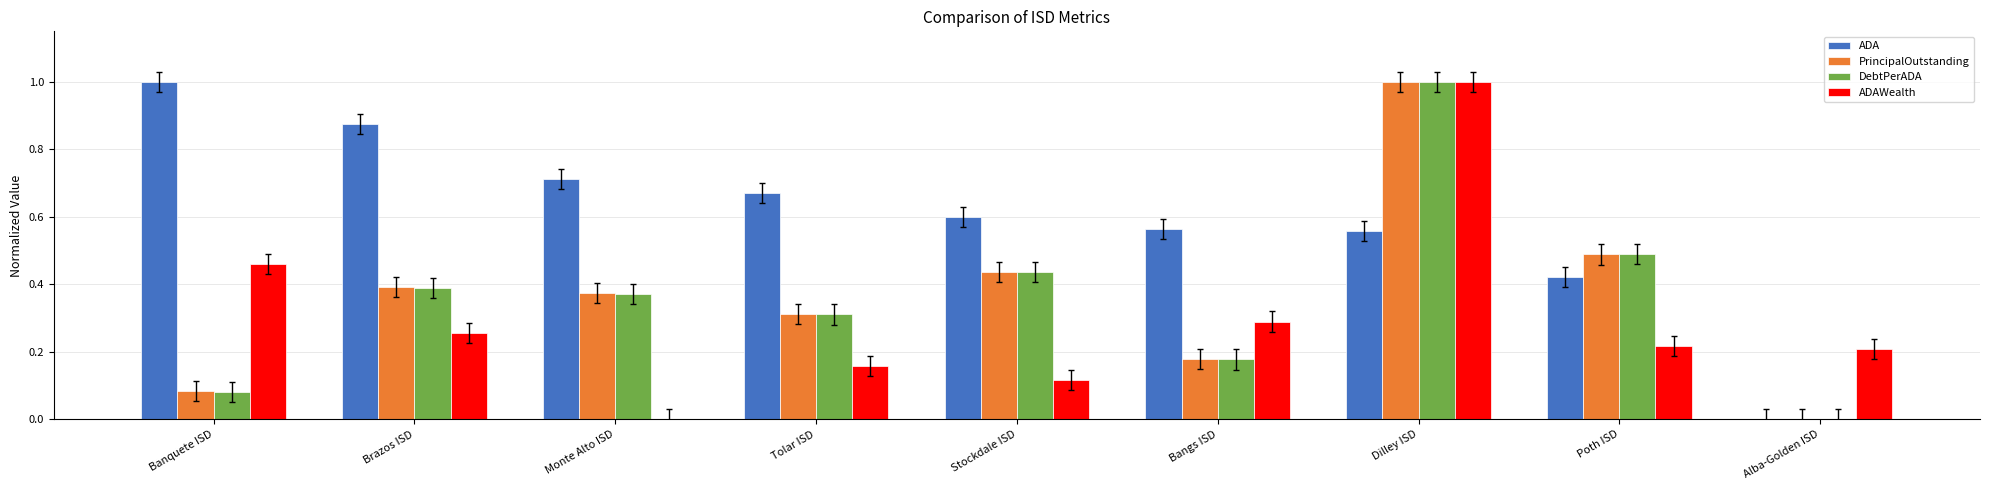

Which series has the largest total across all categories?

ADA